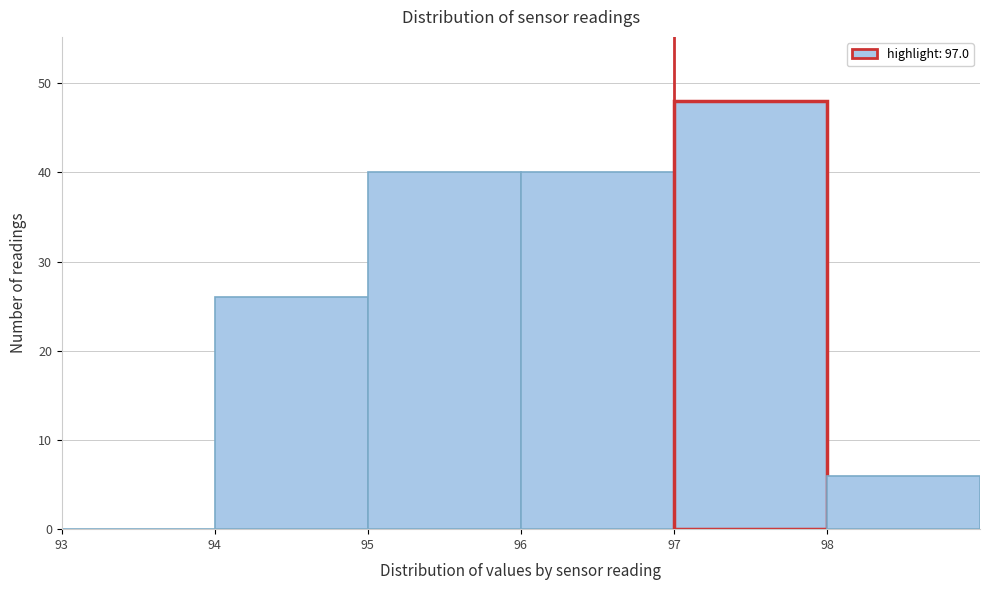

How tall is the bar that spans 94 to 95 on the x-axis? The values are not printed on the chart, so give them approximately, as read against the axis.

26